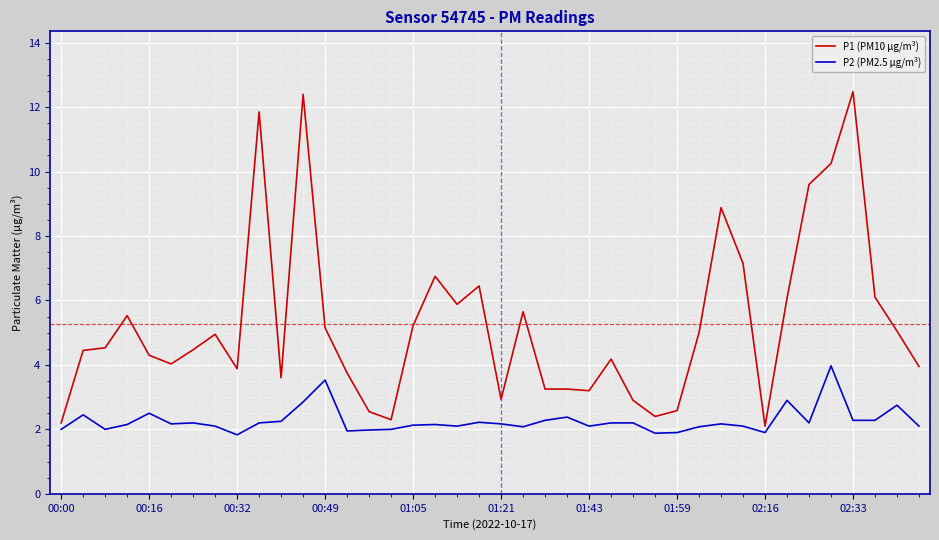

True or false: P2 (PM2.5 µg/m³) and P1 (PM10 µg/m³) intersect in this chart.

False